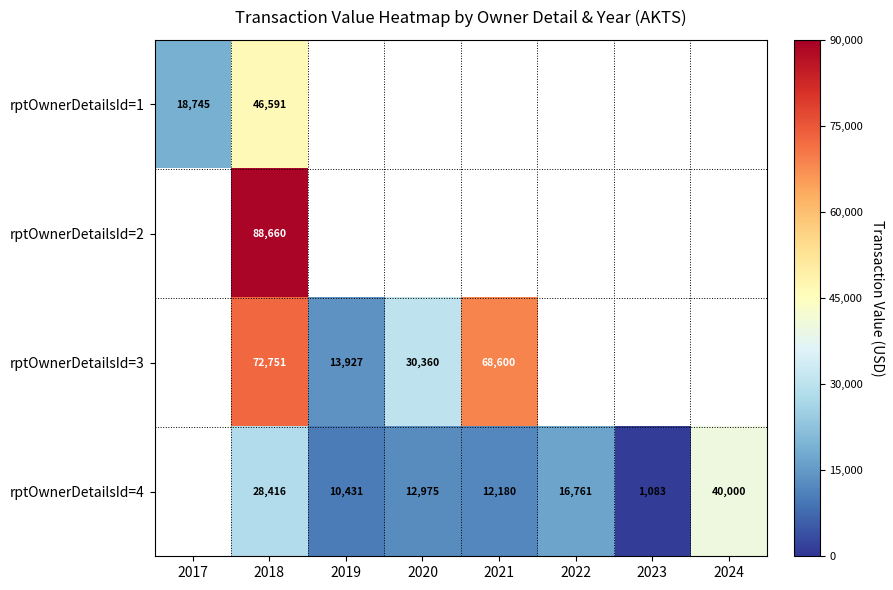

Rank the series at 2018 from lowest to highest value.

rptOwnerDetailsId=4, rptOwnerDetailsId=1, rptOwnerDetailsId=3, rptOwnerDetailsId=2